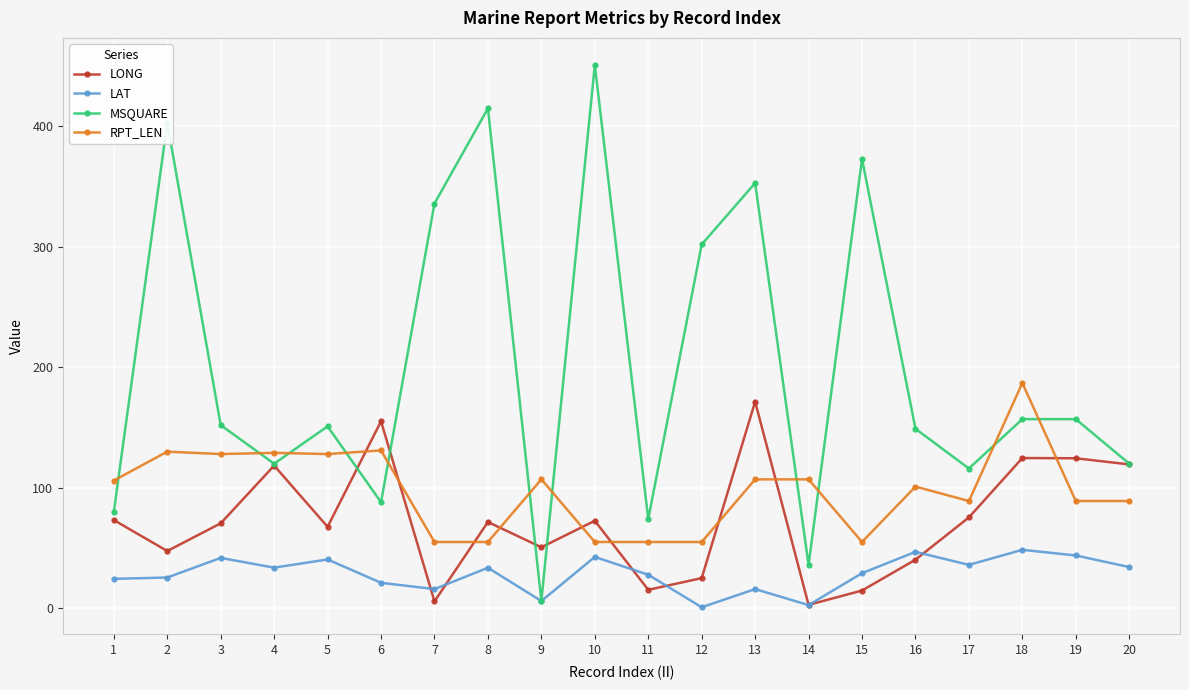

How many values in the LONG series are below 71?

10